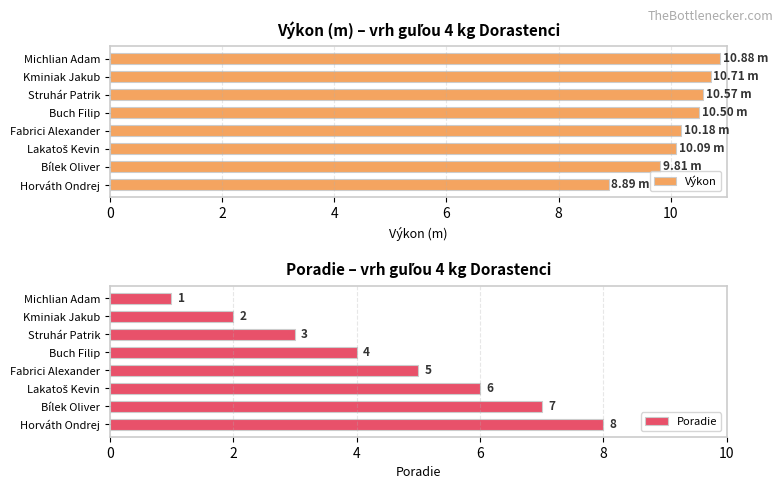

Which category has the lowest value in the Výkon series?

Horváth Ondrej